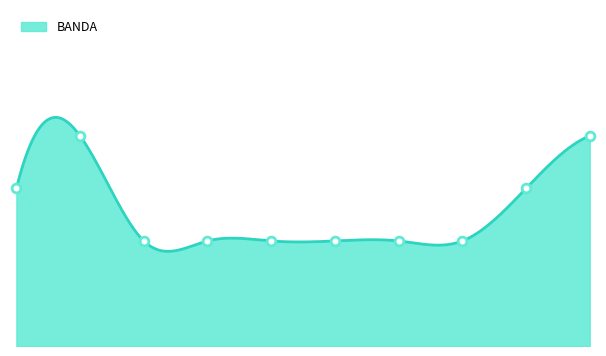

Between 18/04/2014 and 05/08/2019, which is larger?

05/08/2019